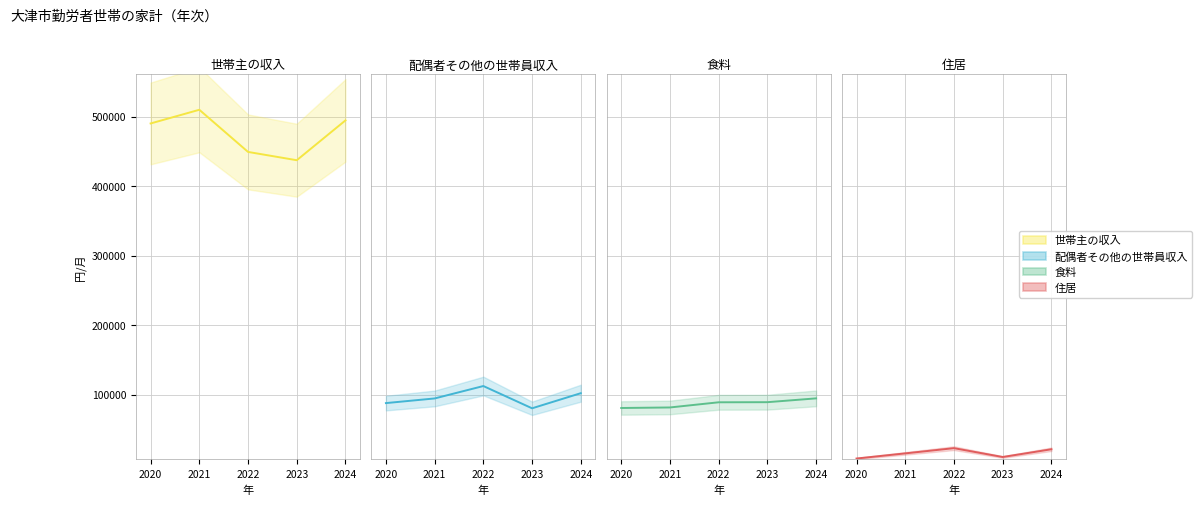

How many data points in 配偶者その他の世帯員収入 are less than 94386?

2